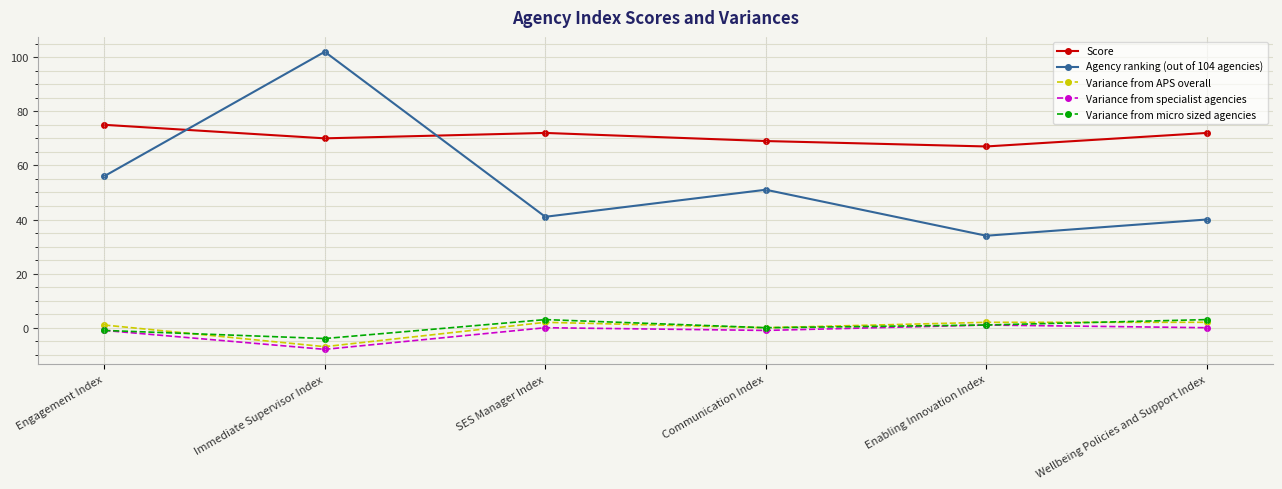

What is the label of the 2nd point from the right?

Enabling Innovation Index